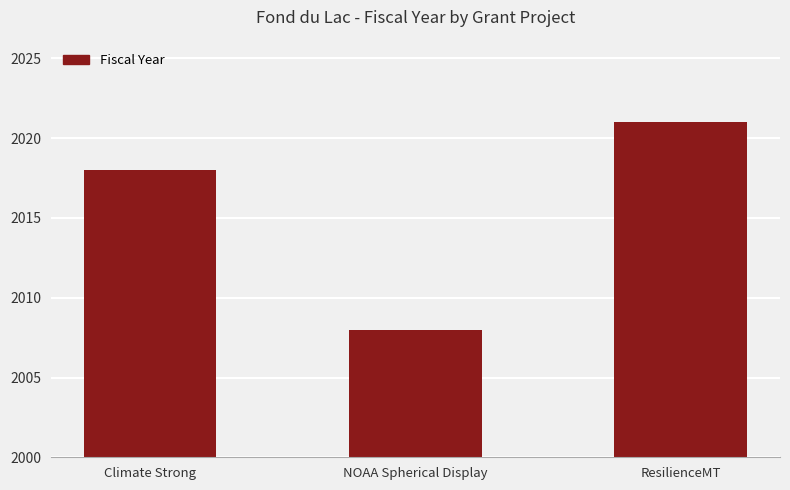

The chart shows a value of 2021 at ResilienceMT. True or false?

True